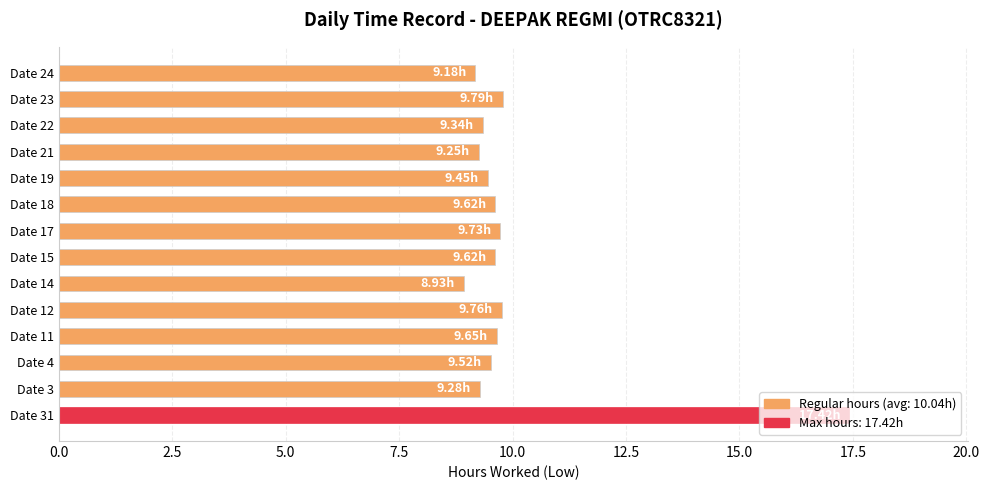

What is the difference between the maximum and second lowest values?

8.2